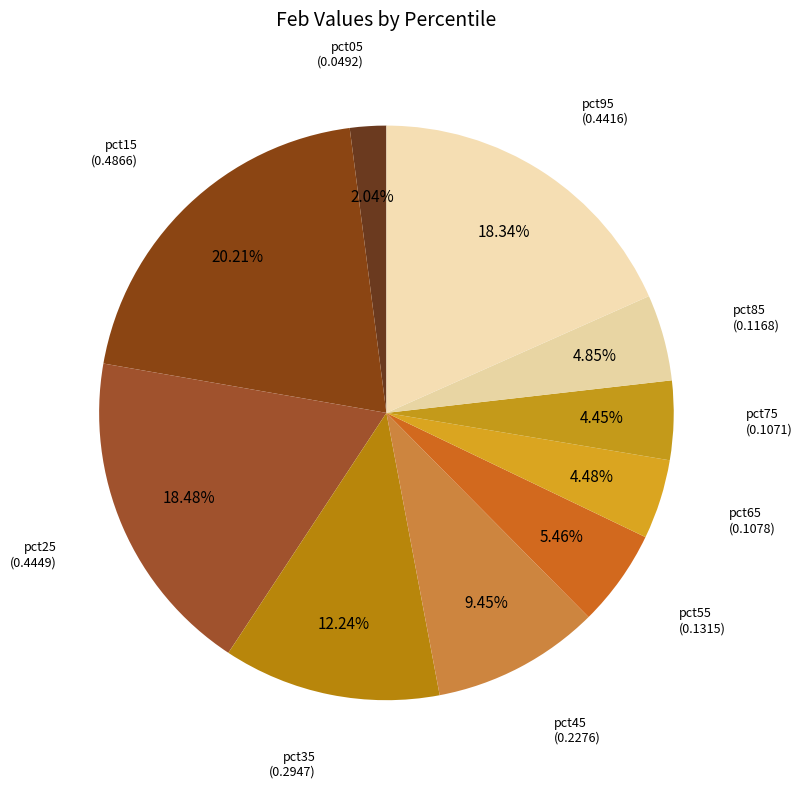

Between pct05 and pct15, which is larger?

pct15